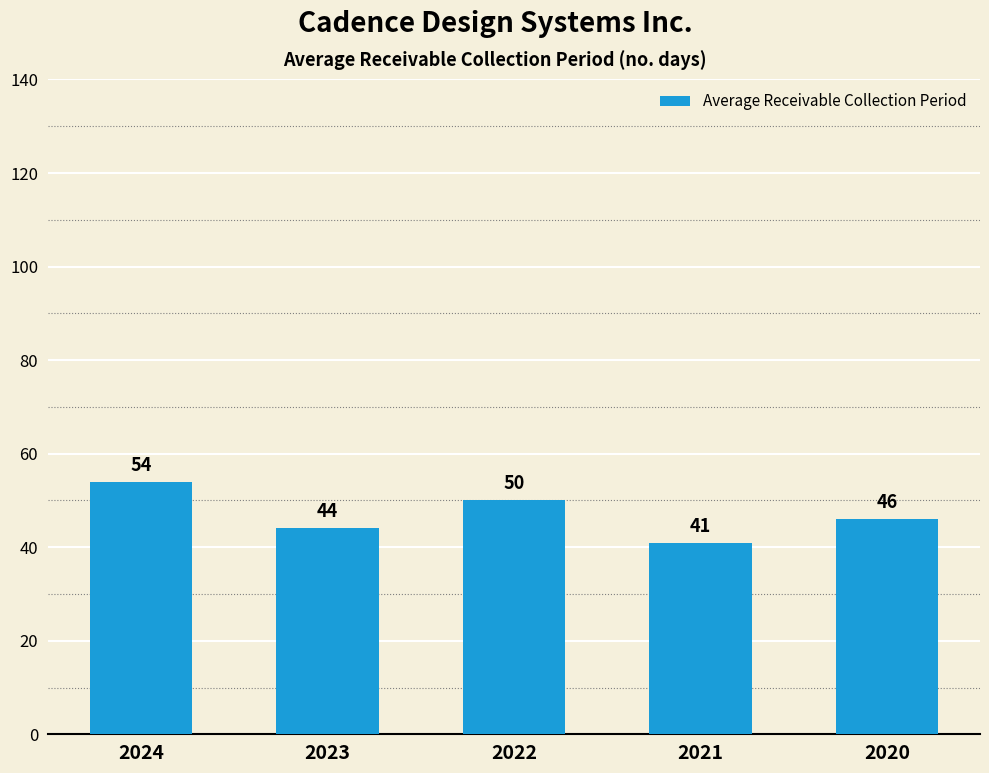

At which label is the value closest to 47?

2020